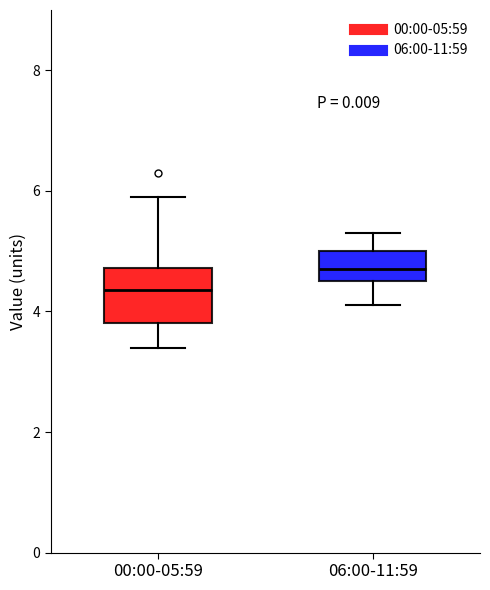

Where does the upper whisker of the box for 06:00-11:59 end on the y-axis? The values are not printed on the chart, so give them approximately, as read against the axis.

5.4